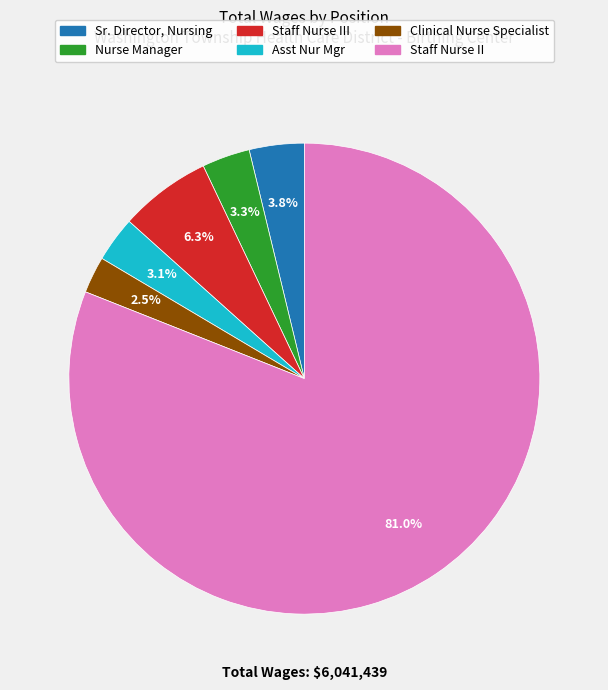

Count the number of slices in the pie.

6